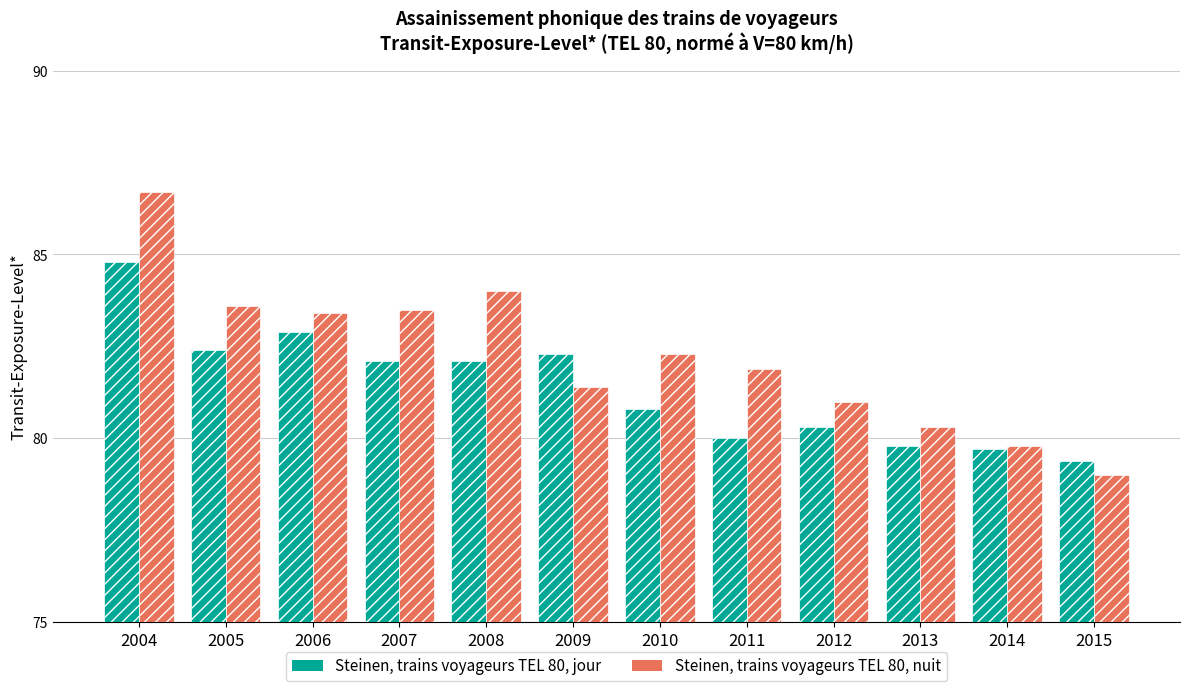

At which category is the sum across all series the highest?

2004